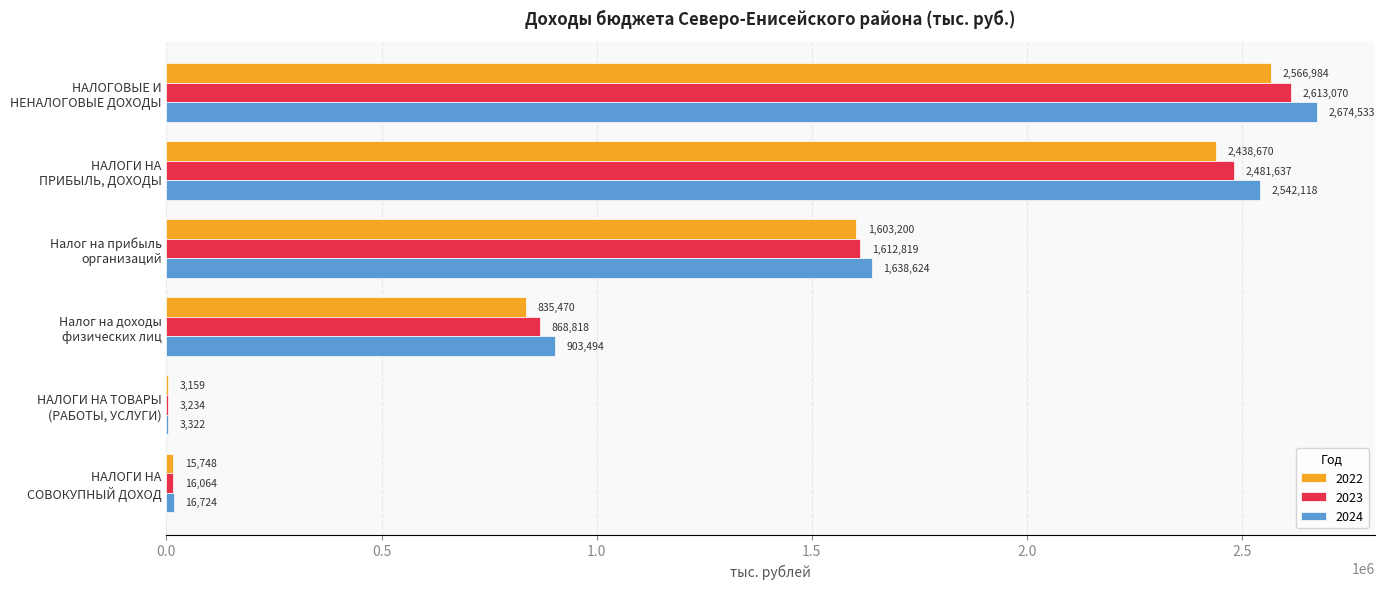

Which category has the highest value in the 2023 series?

НАЛОГОВЫЕ И
НЕНАЛОГОВЫЕ ДОХОДЫ